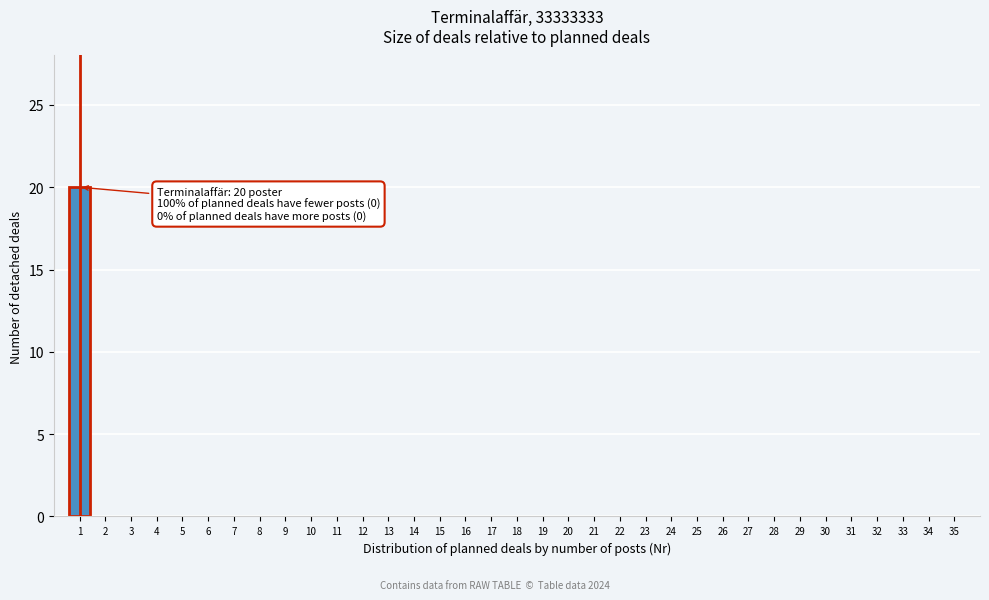

The value at 3 is -13. True or false?

False